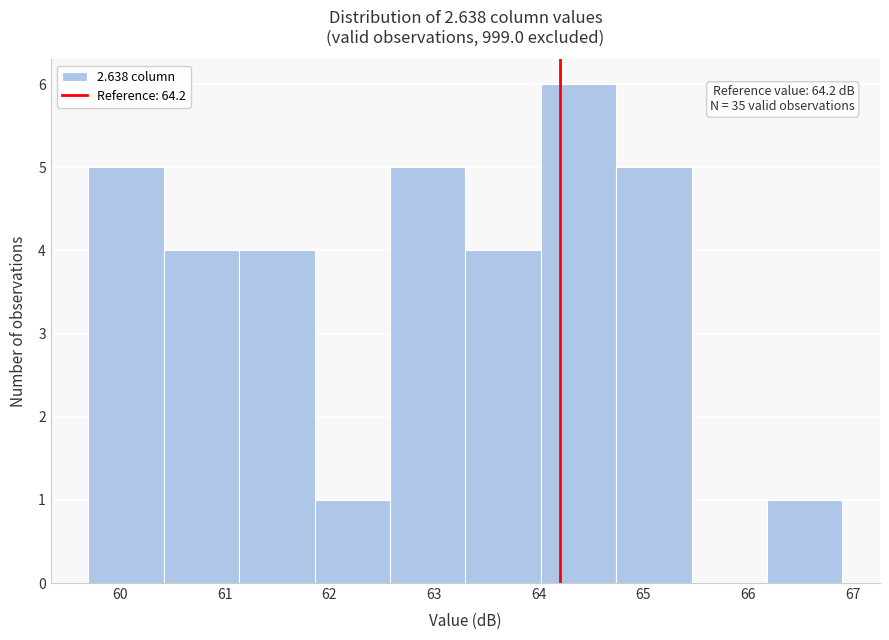

Over which range of the x-axis is the bar tallest?

64.02 to 64.74